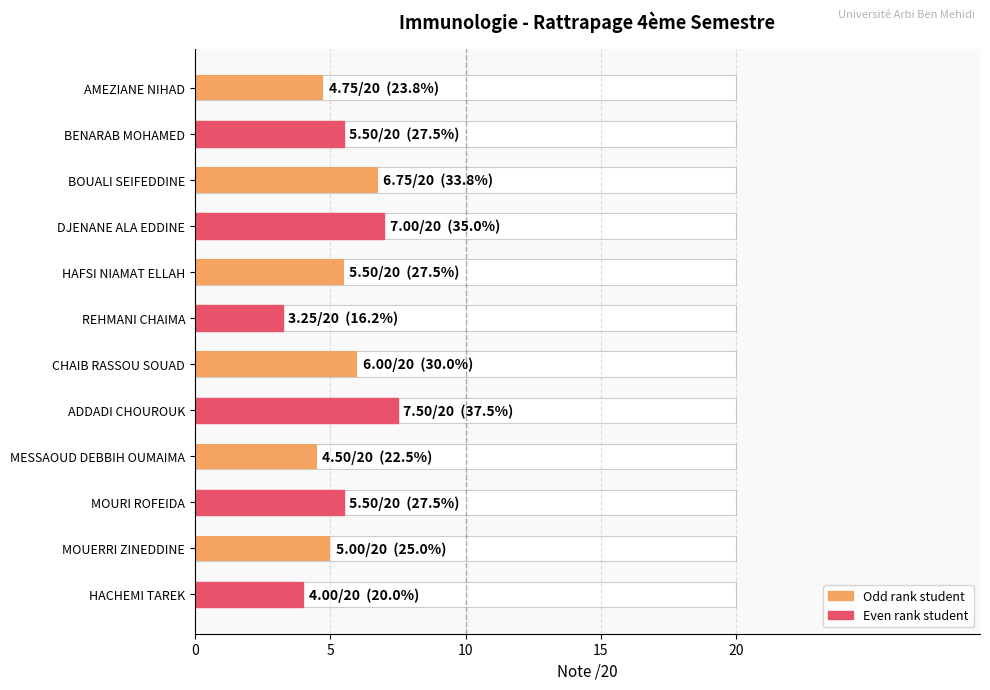

The value at 10 is 8.0. True or false?

False